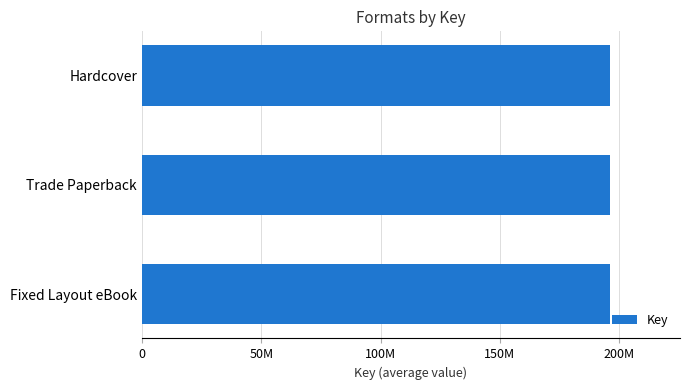

The chart shows a value of 258741919 at Trade Paperback. True or false?

False